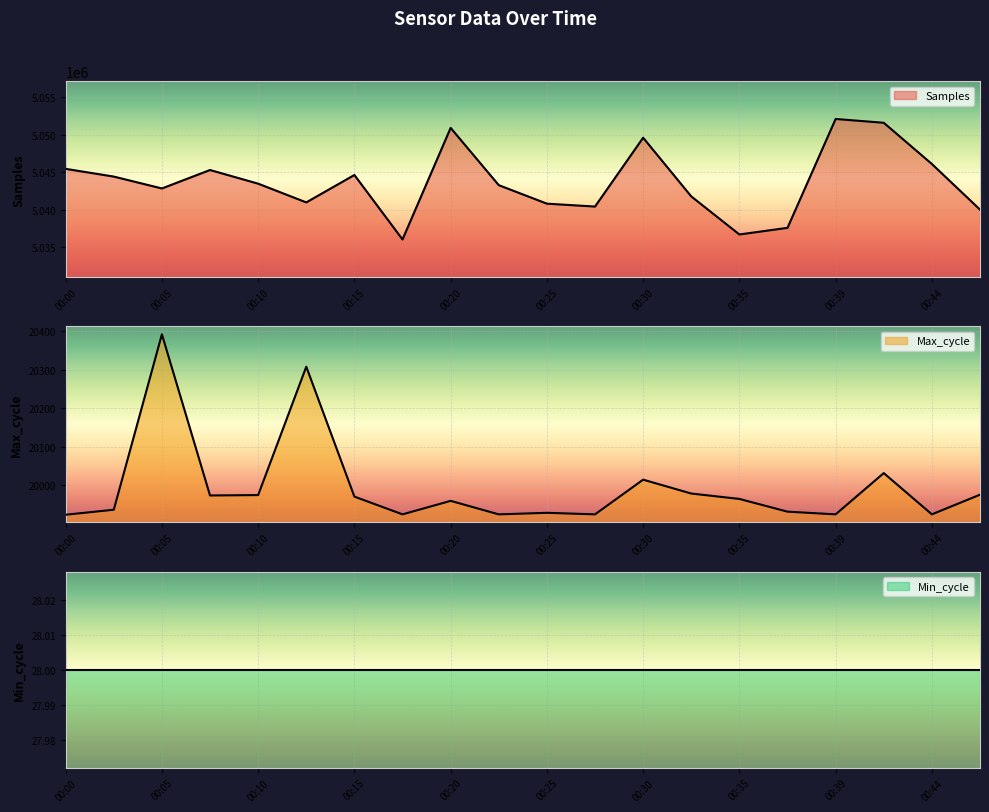

What is the average value of the Samples series?

5043700